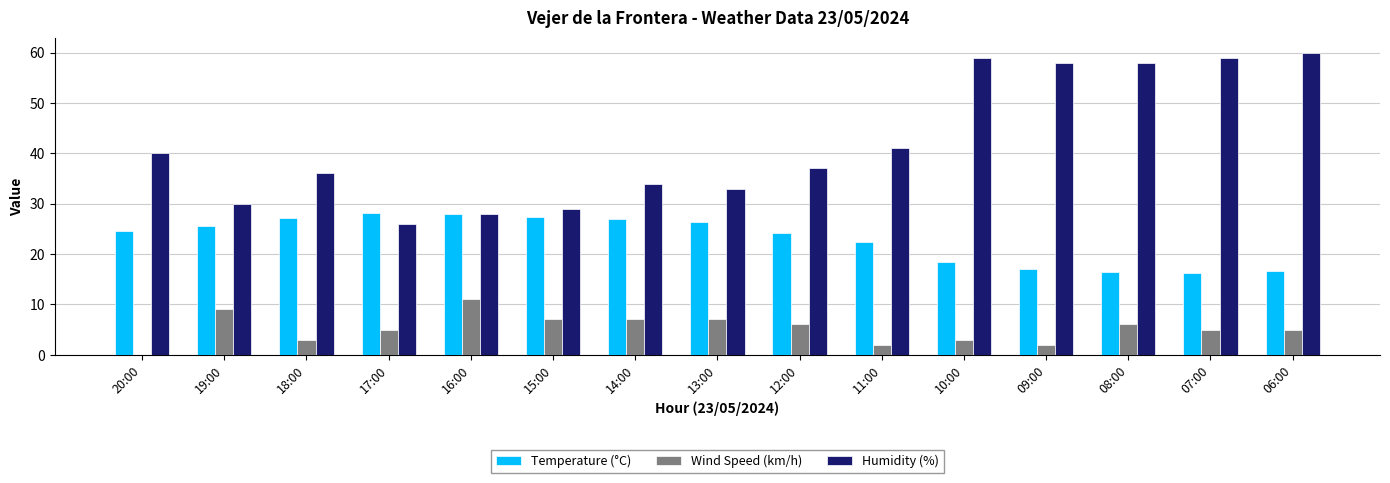

True or false: Wind Speed (km/h) has a value of 3.0 at 18:00.

True